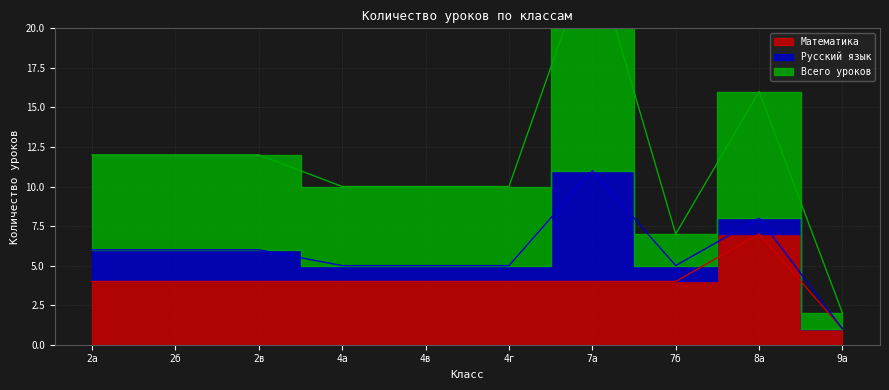

Which series has the largest range (max minus min)?

Всего уроков